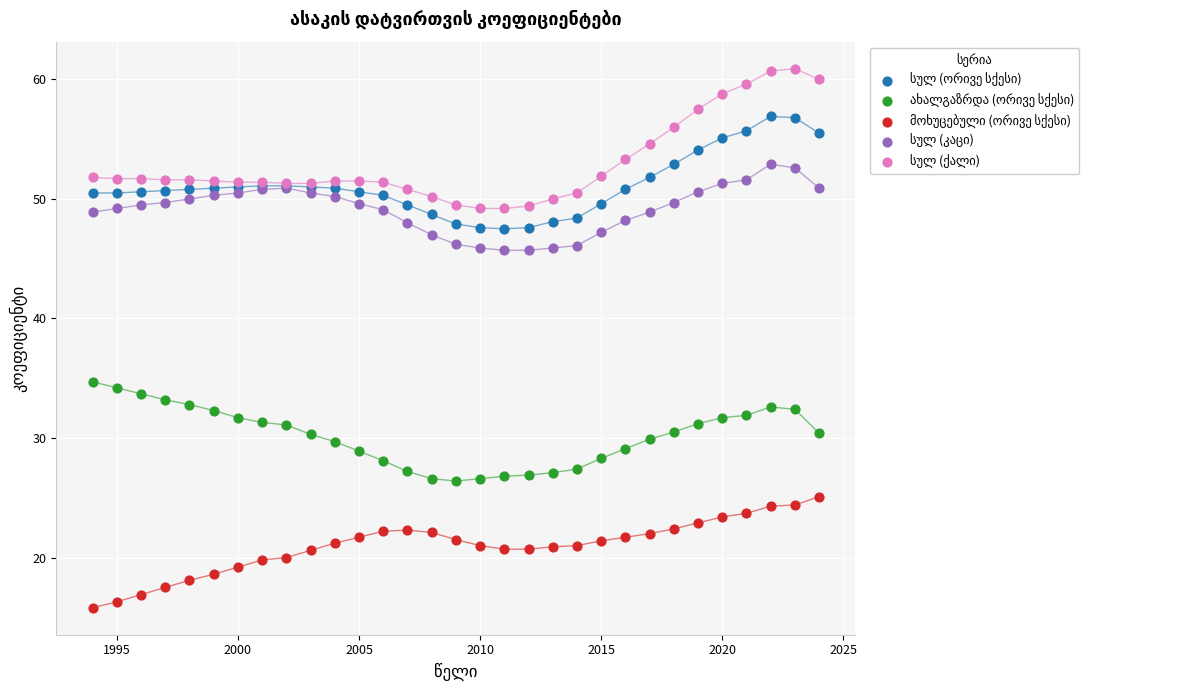

What is the X range (max minus min) for the scatter plot?

30.0